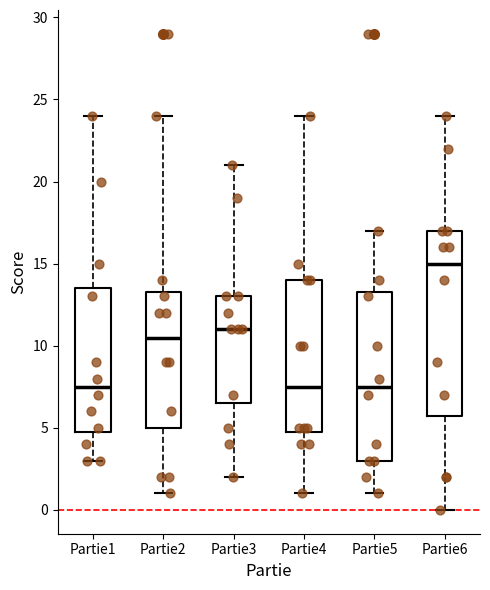

Reading left to right, transcribe this box plot: for each box, give where its median line is, the range the box spans, and where its two whiskers end, as read against the y-axis. The values are not printed on the chart, so give them approximately, as read against the axis.

Partie1: median 7.5, box 5.0 to 13.5, whiskers 3.0 to 24.0
Partie2: median 10.5, box 5.0 to 13.5, whiskers 1.0 to 24.0
Partie3: median 11.0, box 6.5 to 13.0, whiskers 2.0 to 21.0
Partie4: median 7.5, box 5.0 to 14.0, whiskers 1.0 to 24.0
Partie5: median 7.5, box 3.0 to 13.5, whiskers 1.0 to 17.0
Partie6: median 15.0, box 6.0 to 17.0, whiskers 0.0 to 24.0